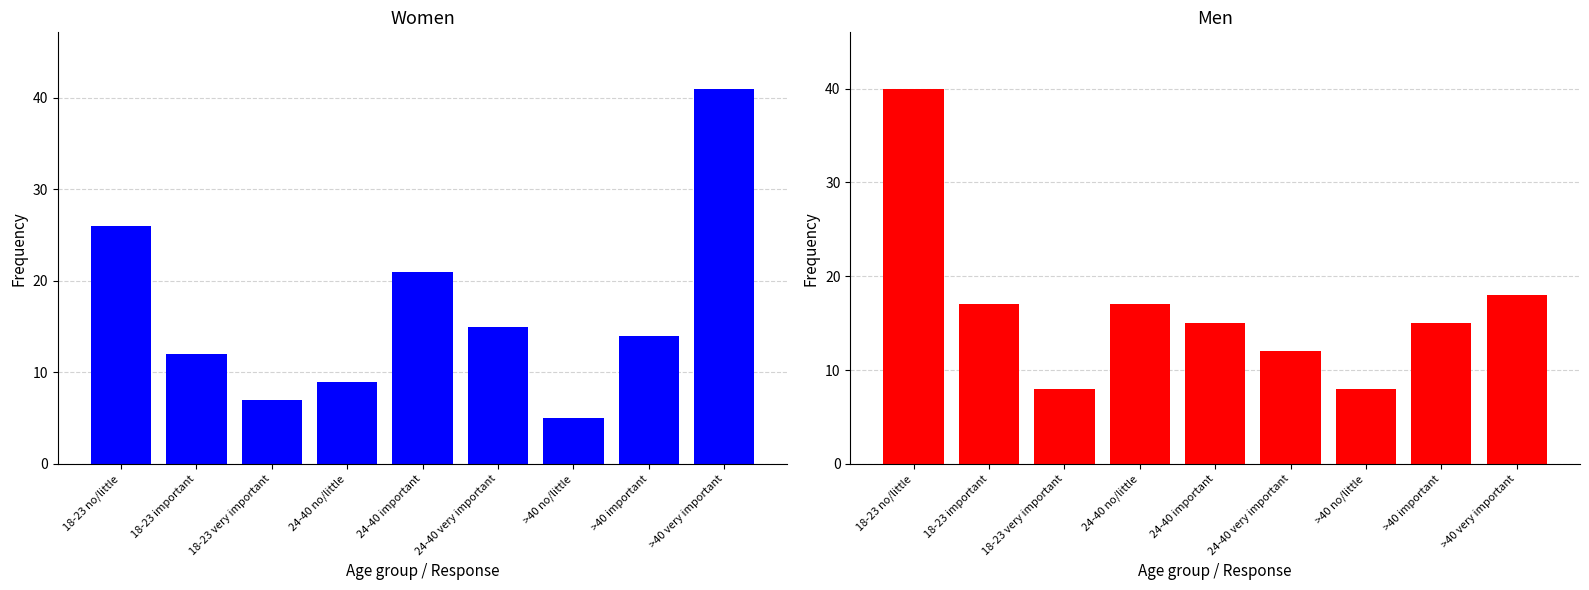

What position from the right is 18-23 no/little?

9